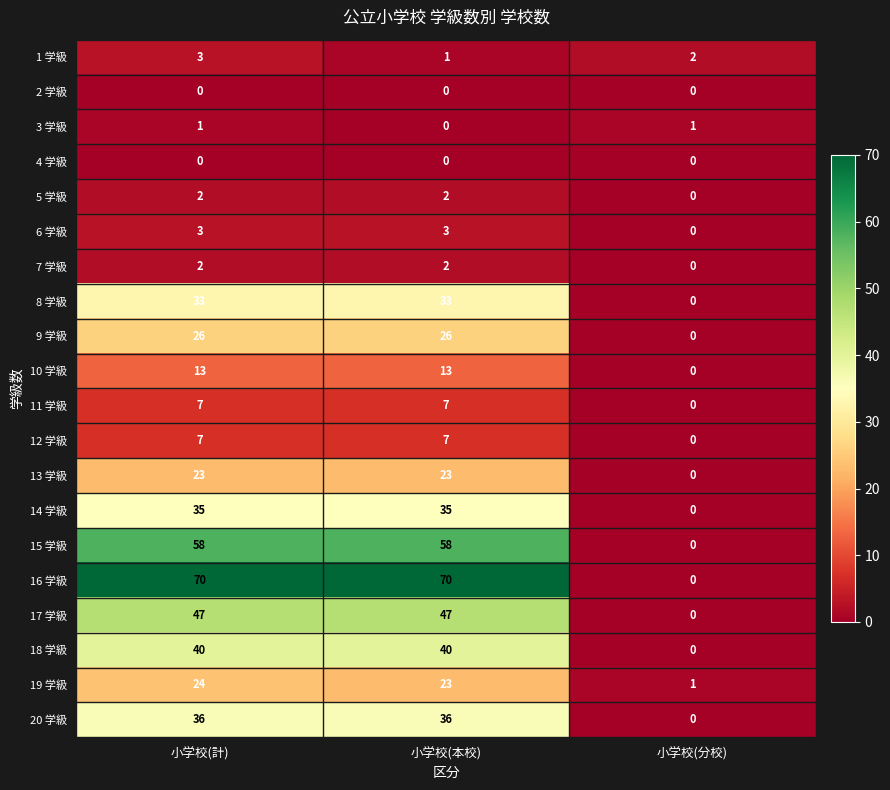

What is the total value across all series at 小学校(本校)?

426